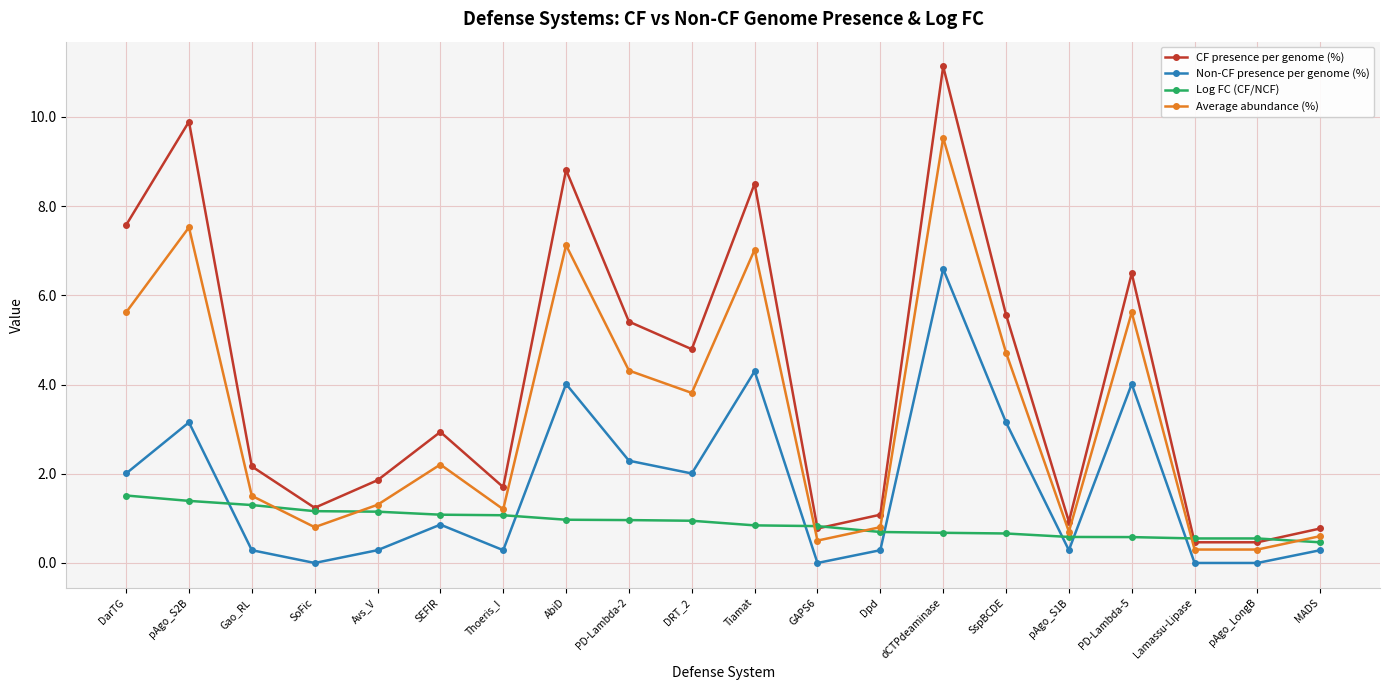

What is the spread (max minus min) of values at AbiD?

7.8